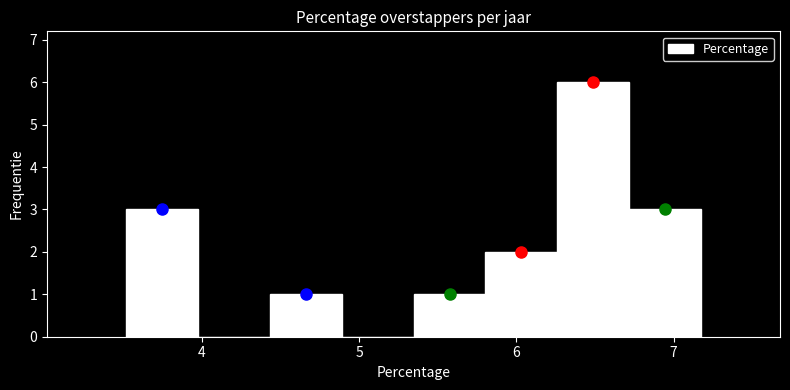

What is the height of the bar covering 4.4 to 4.9 on the x-axis? Neither the bar edges nor the heights are printed on the chart, so give them approximately, as read against the axes.

1